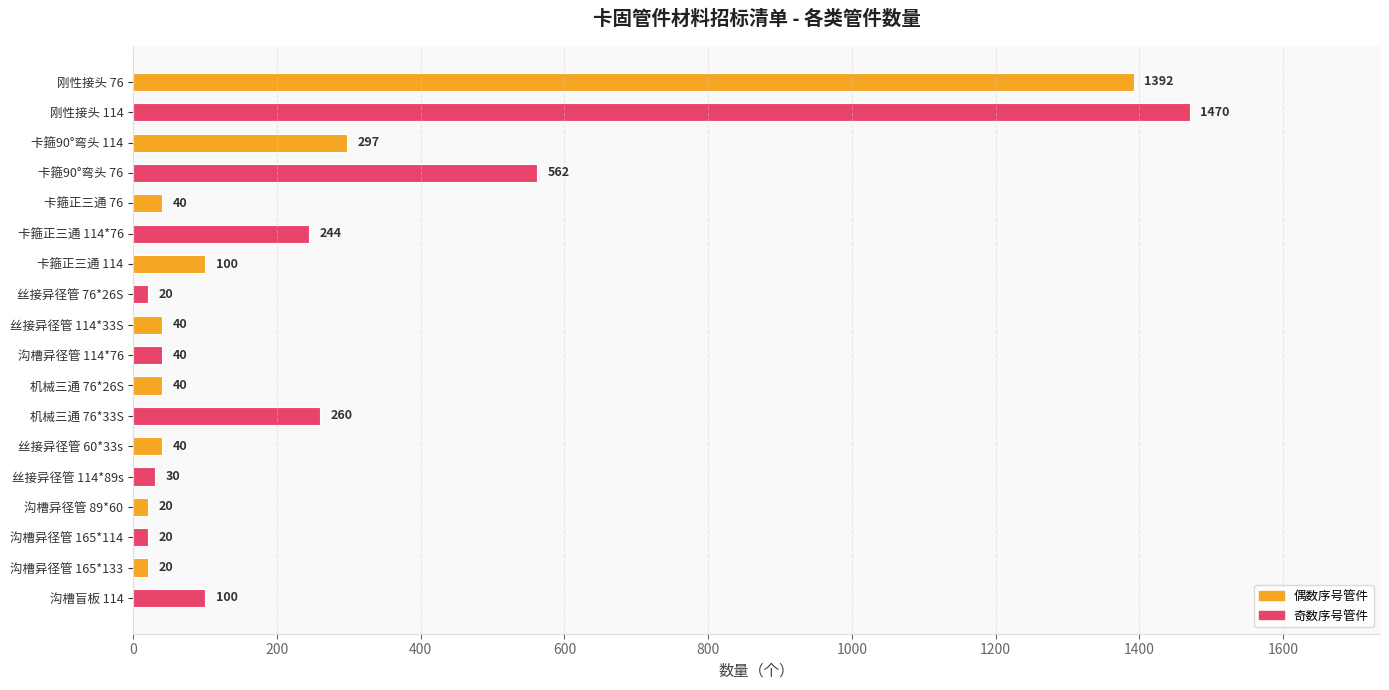

Which category has the highest value across all series?

刚性接头 114